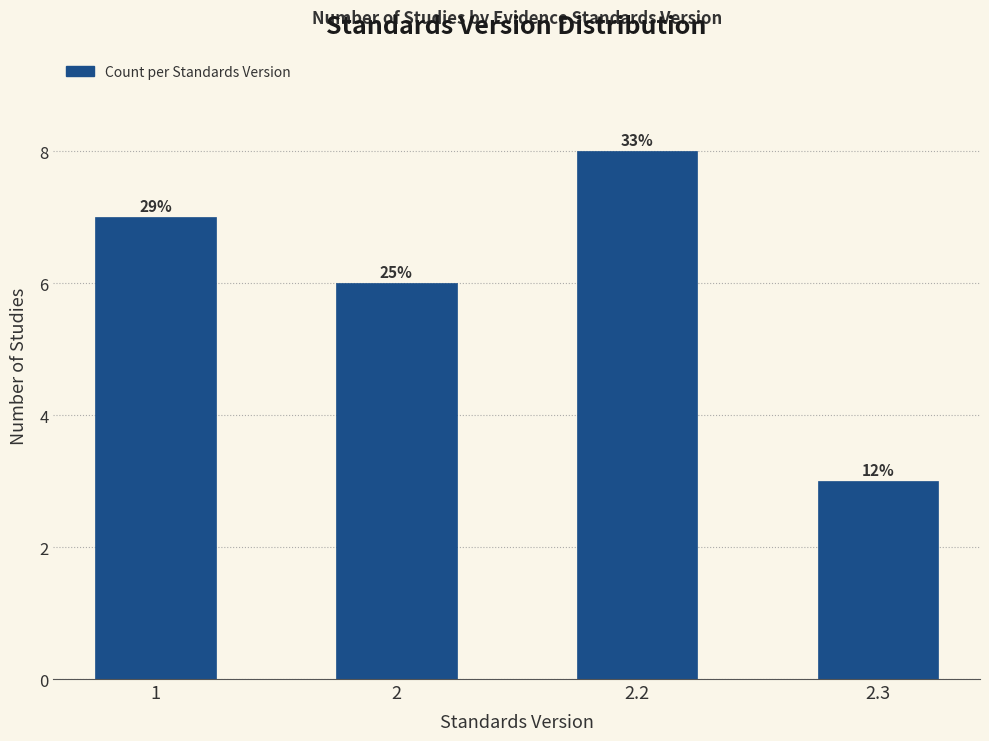

Are the bars horizontal?

No